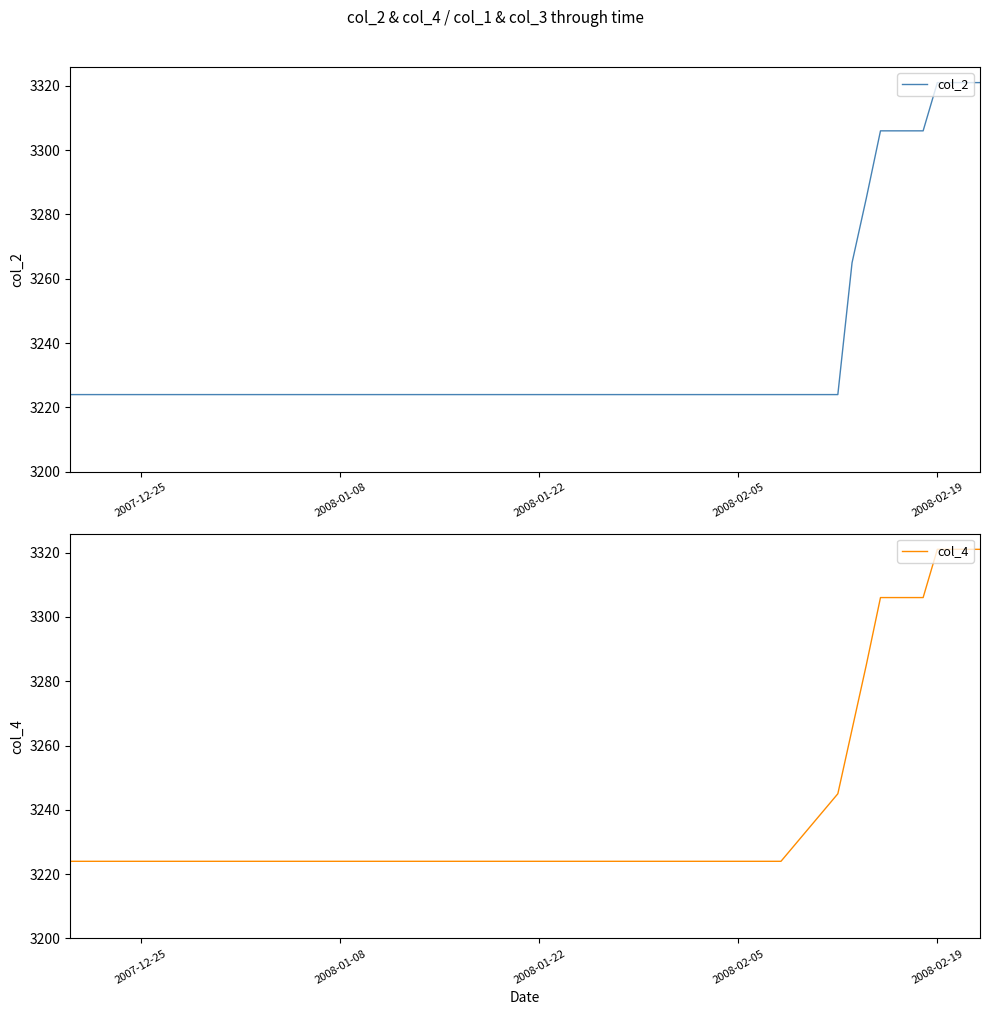

What is the maximum value for col_2?

3321